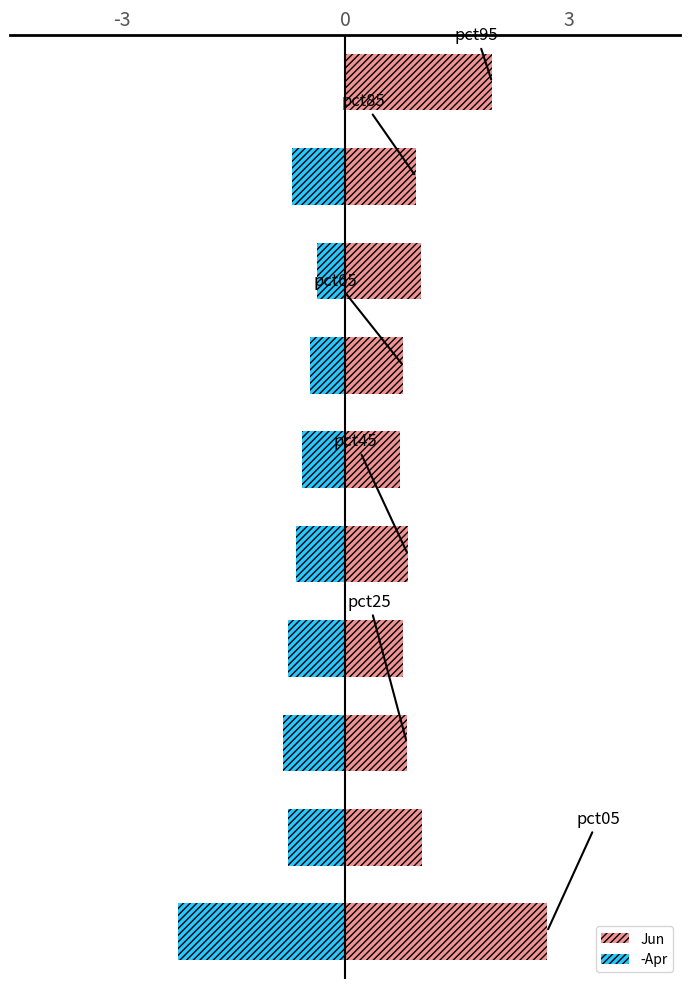

Rank the series by their average value, from highest to lowest.

Jun, -Apr